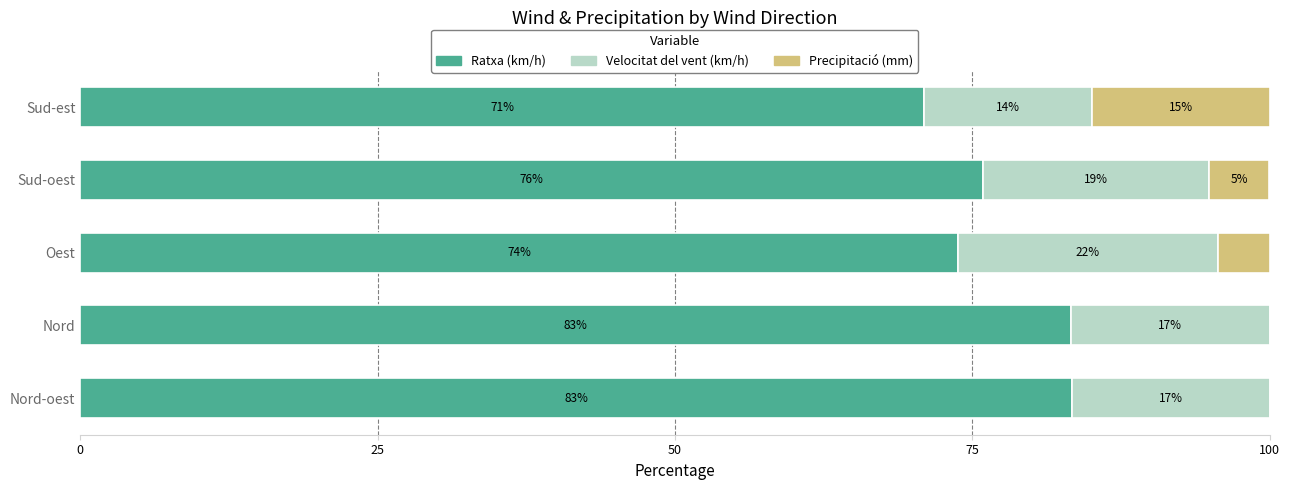

What is the total value across all series at Sud-est?

100.0